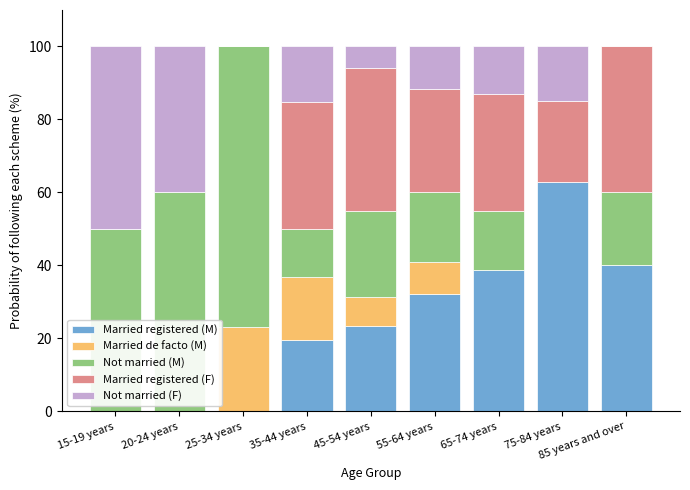

The value of Married registered (M) at 25-34 years is 0.0. True or false?

True